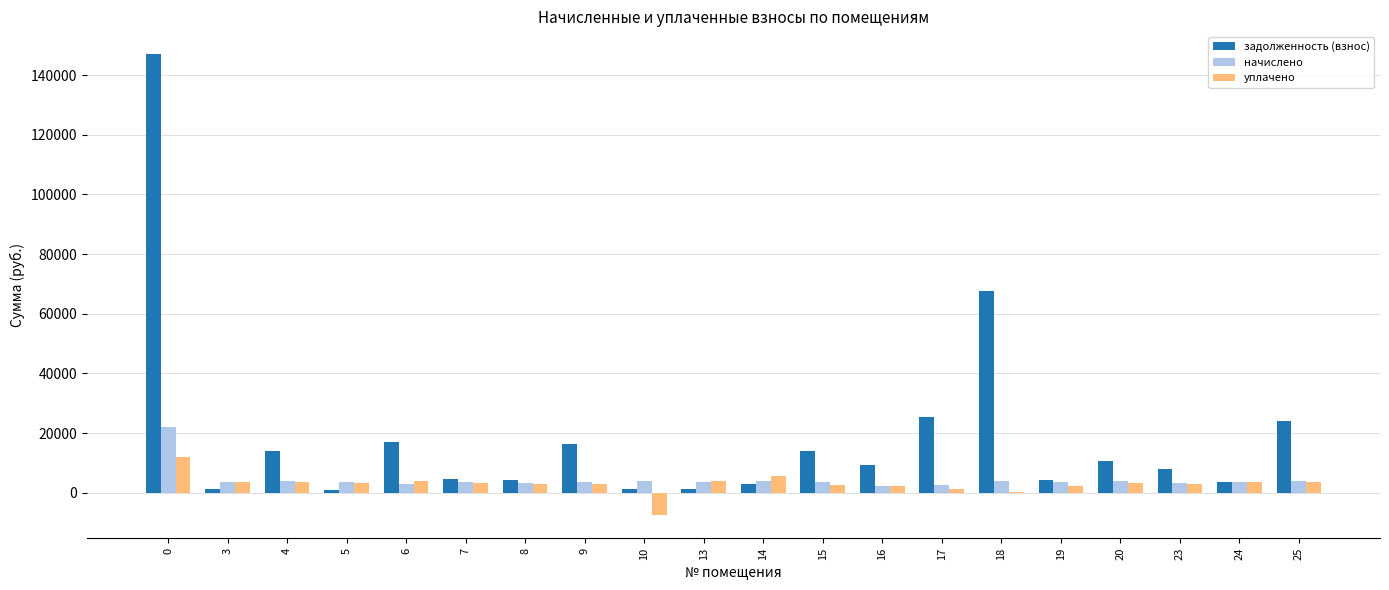

How many values in the уплачено series exceed 3321?

10